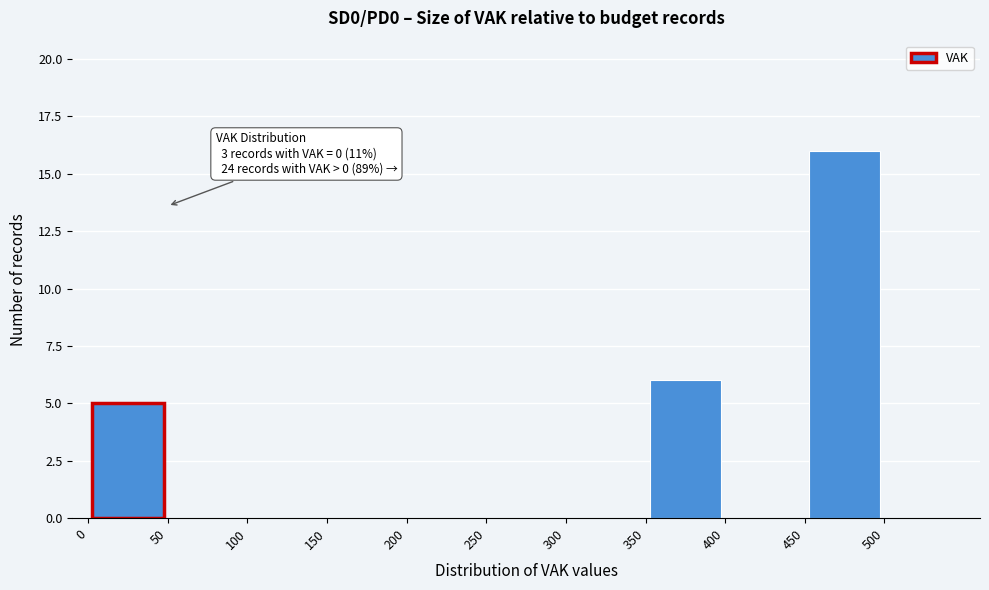

Which range on the x-axis has the tallest bar?

450 to 500